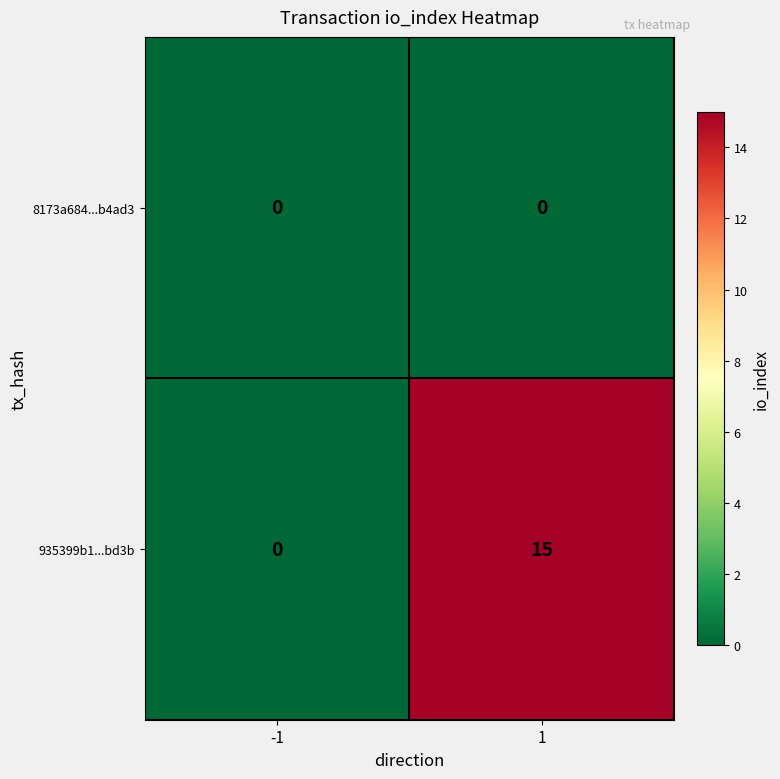

Which series has the largest total across all categories?

935399b1...bd3b